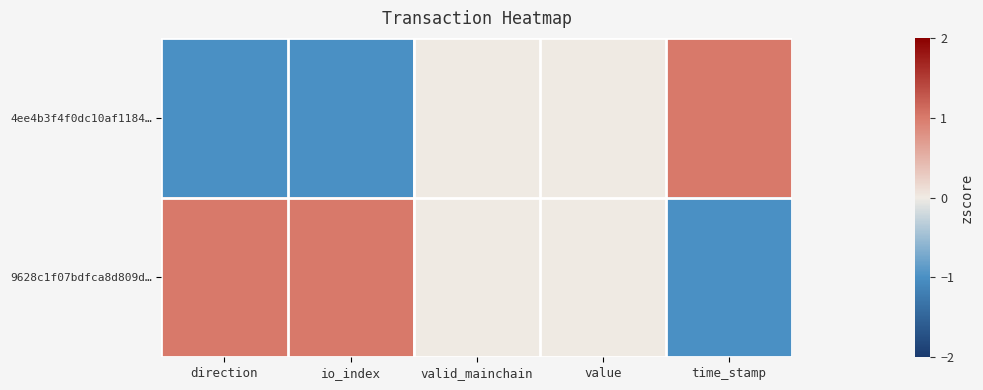

Which series has the largest total across all categories?

9628c1f07bdfca8d809d…